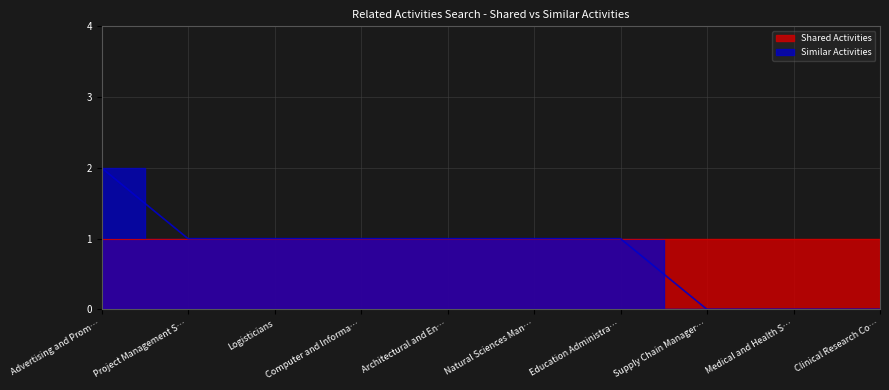

How many values are between 0 and 1?

9